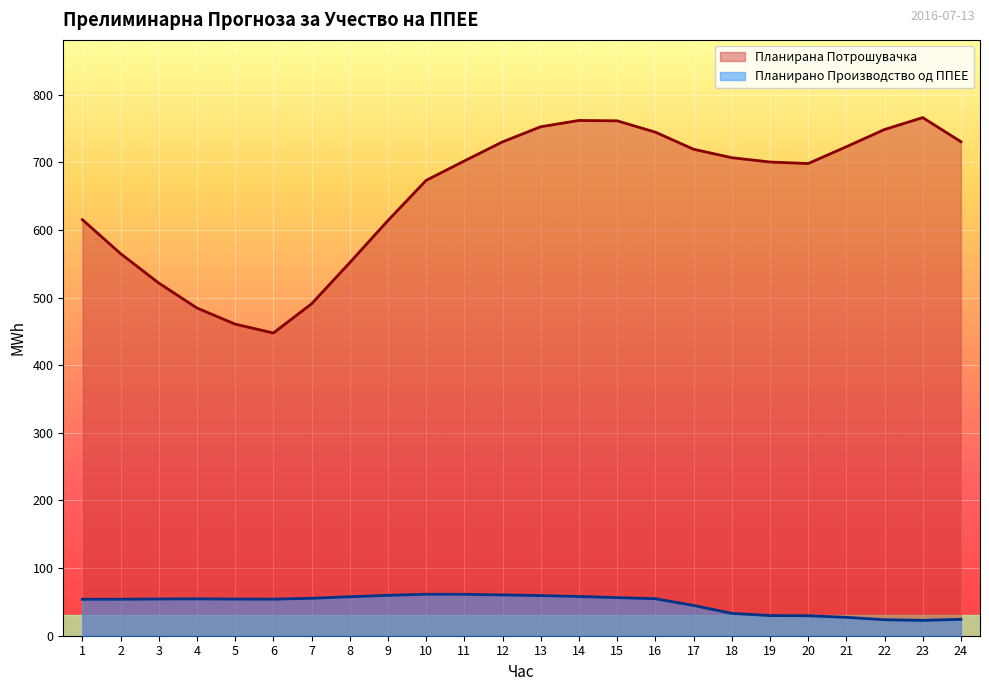

What are all the series names shown in the legend?

Планирана Потрошувачка, Планирано Производство од ППЕЕ